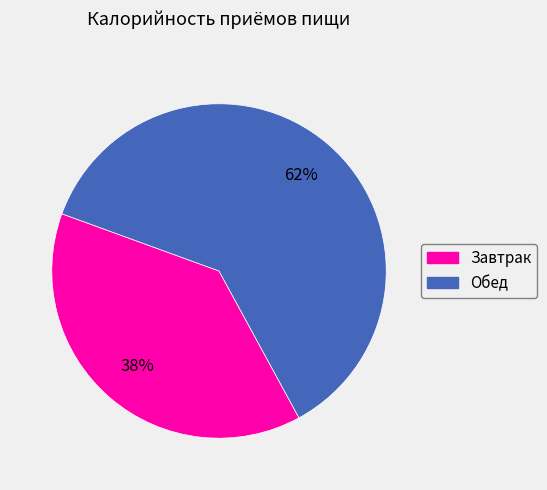

What is the ratio of the value at Завтрак to the value at Обед?

0.6